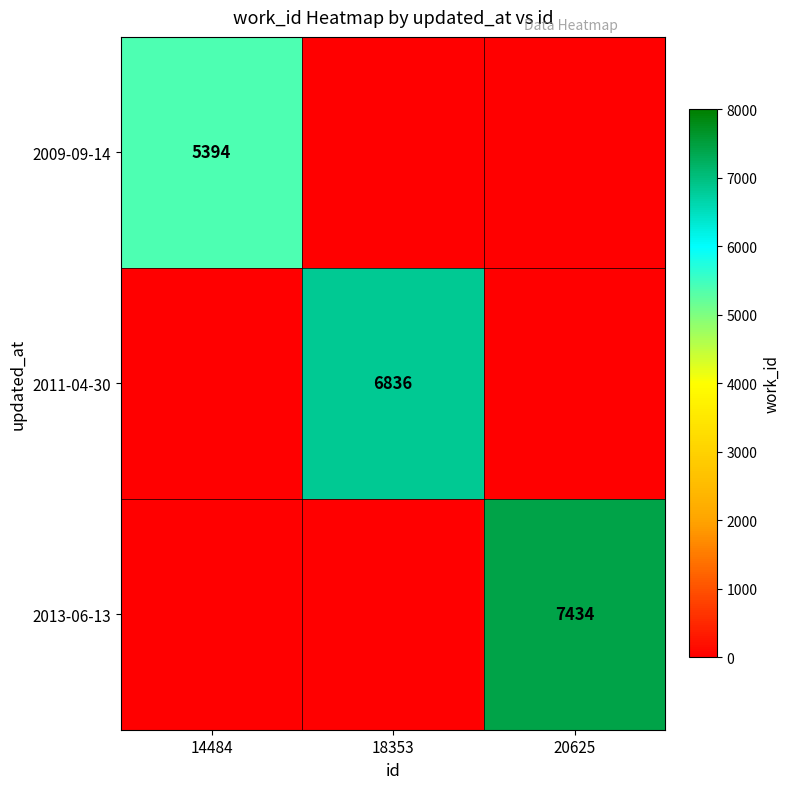

True or false: 2011-04-30 has a value of 10084 at 18353.

False